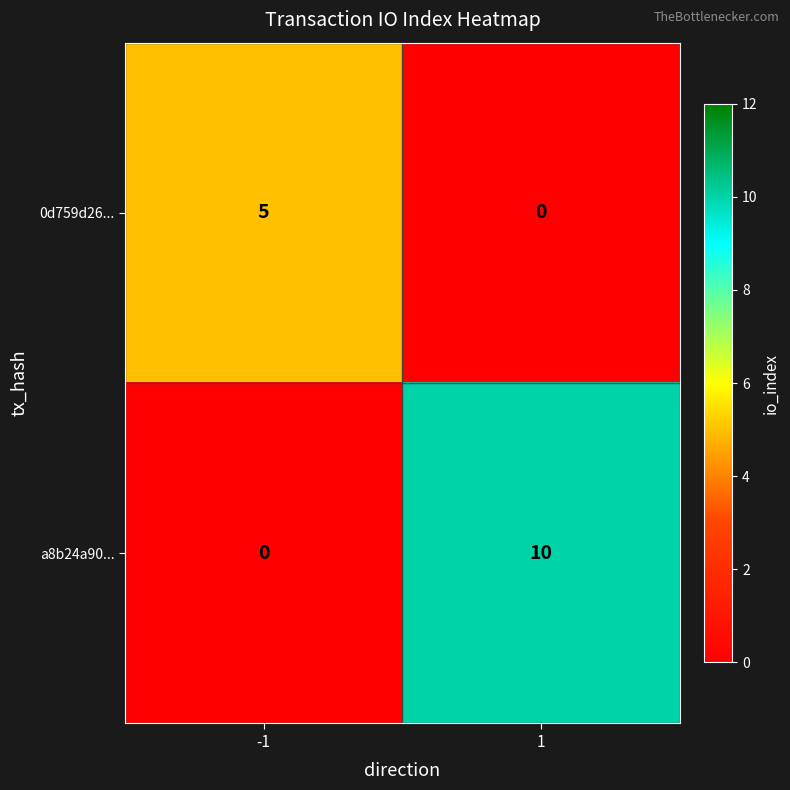

At -1, list the series in order from largest to smallest.

0d759d26..., a8b24a90...